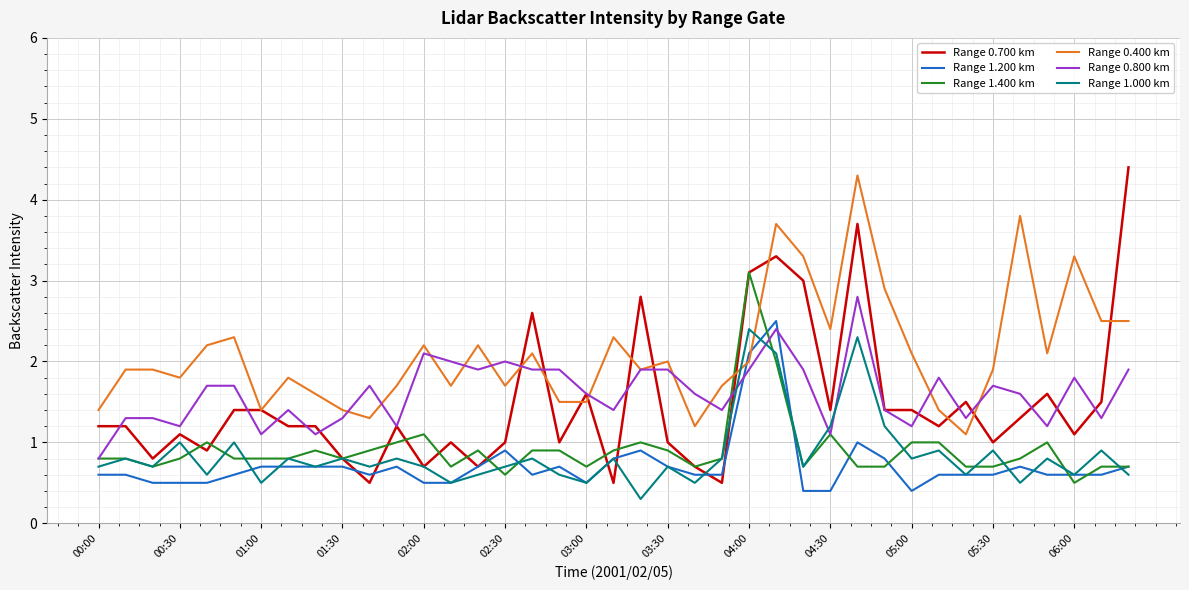

True or false: Range 1.000 km and Range 0.400 km cross at least once.

True